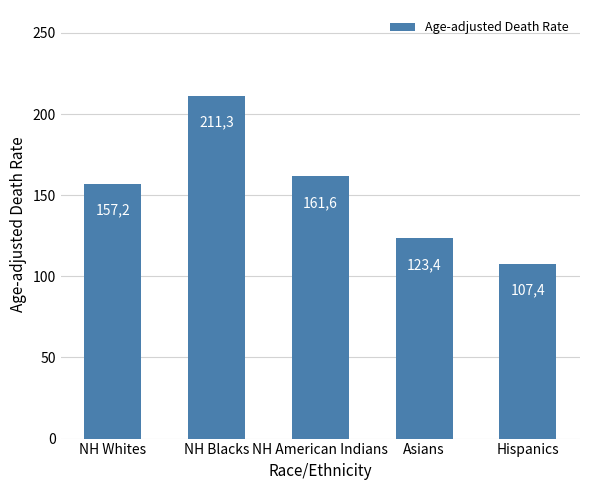

How many bars are there in total?

5